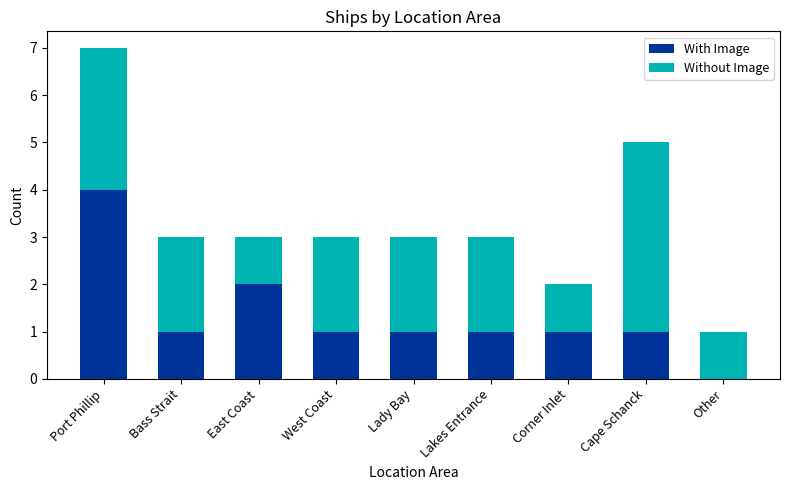

What is the sum of all With Image values?

12